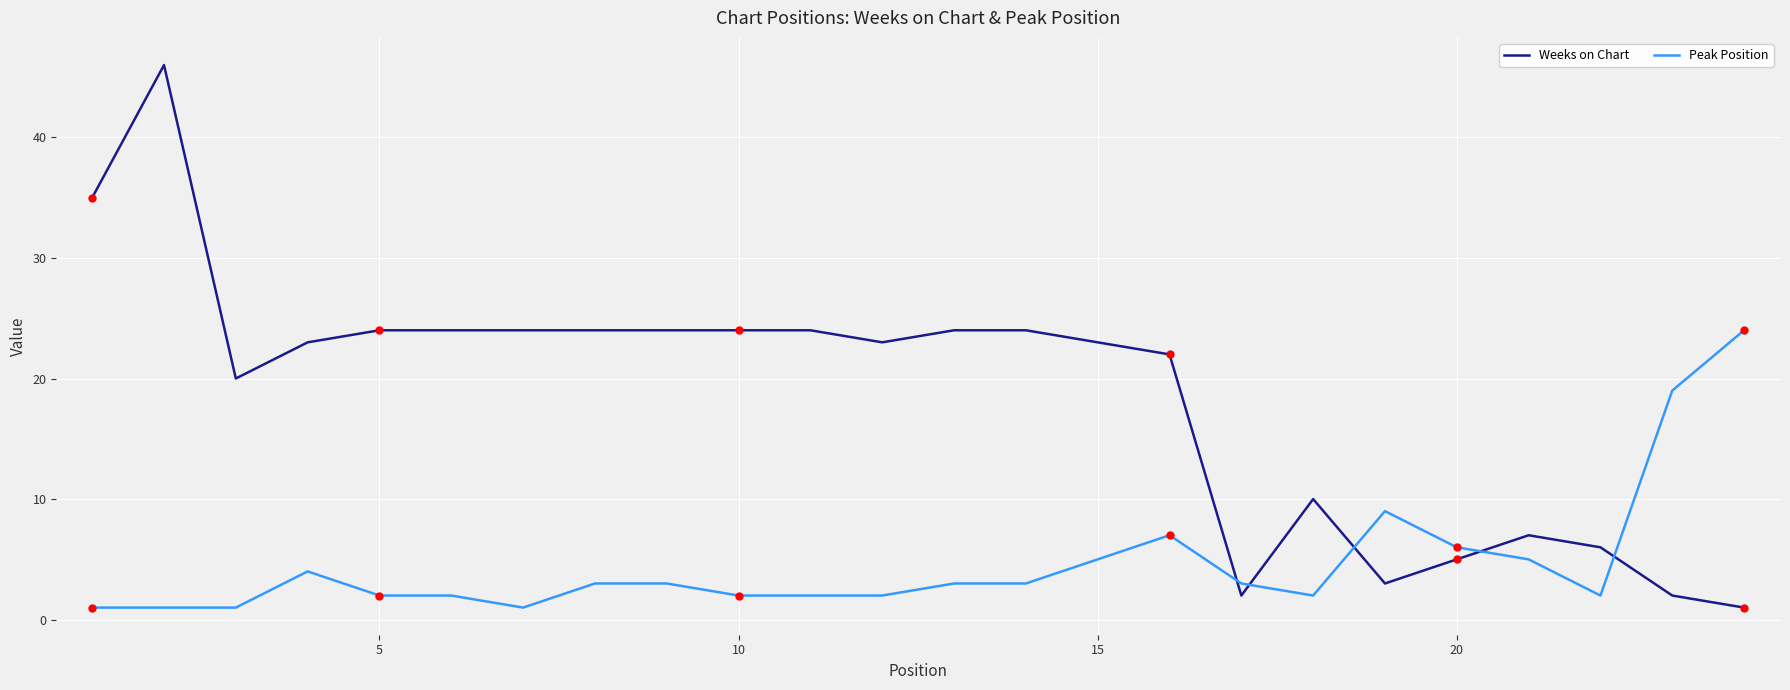

What is the difference between the maximum and minimum values in the Peak Position series?

23